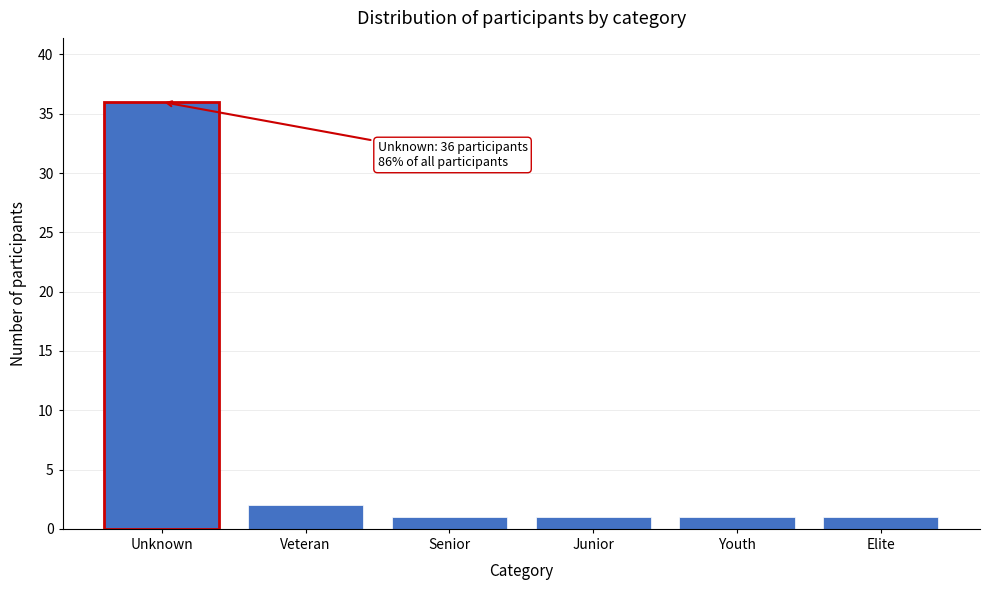

Reading left to right, extract all data points from this chart.

Unknown=36	Veteran=2	Senior=1	Junior=1	Youth=1	Elite=1